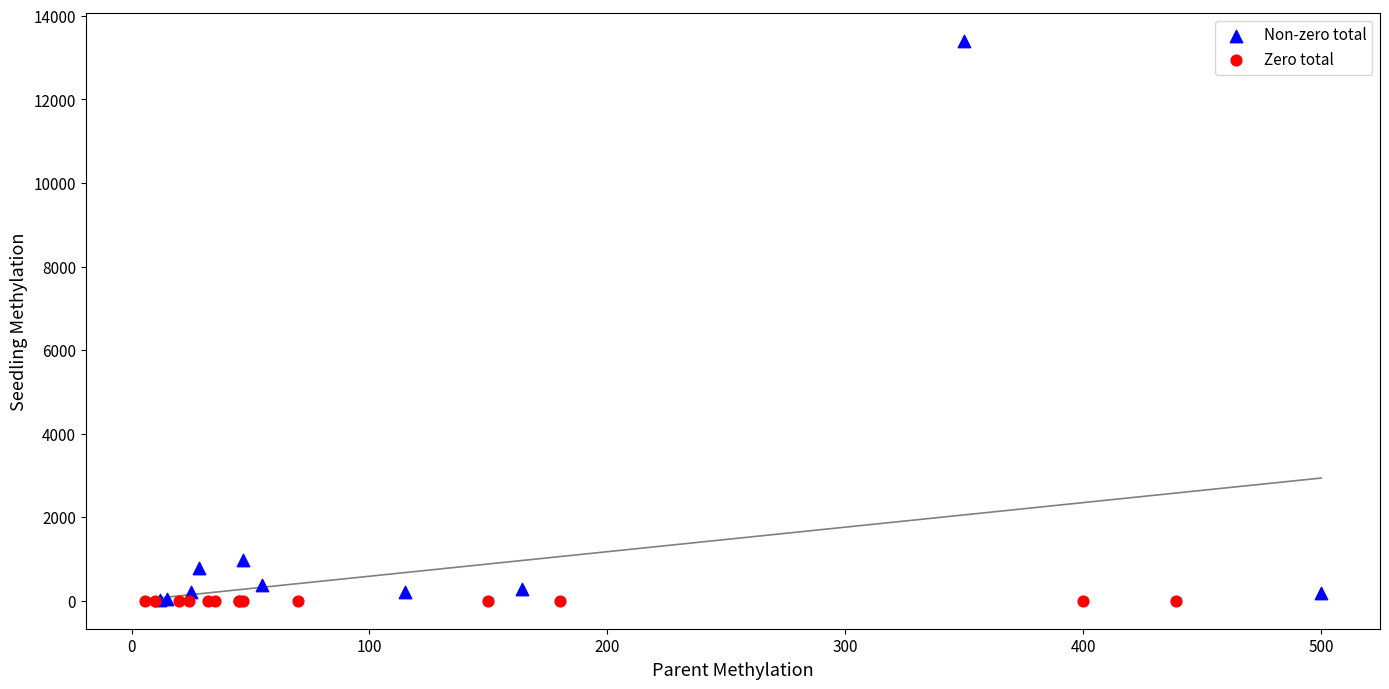

What are all the series names shown in the legend?

Non-zero total, Zero total